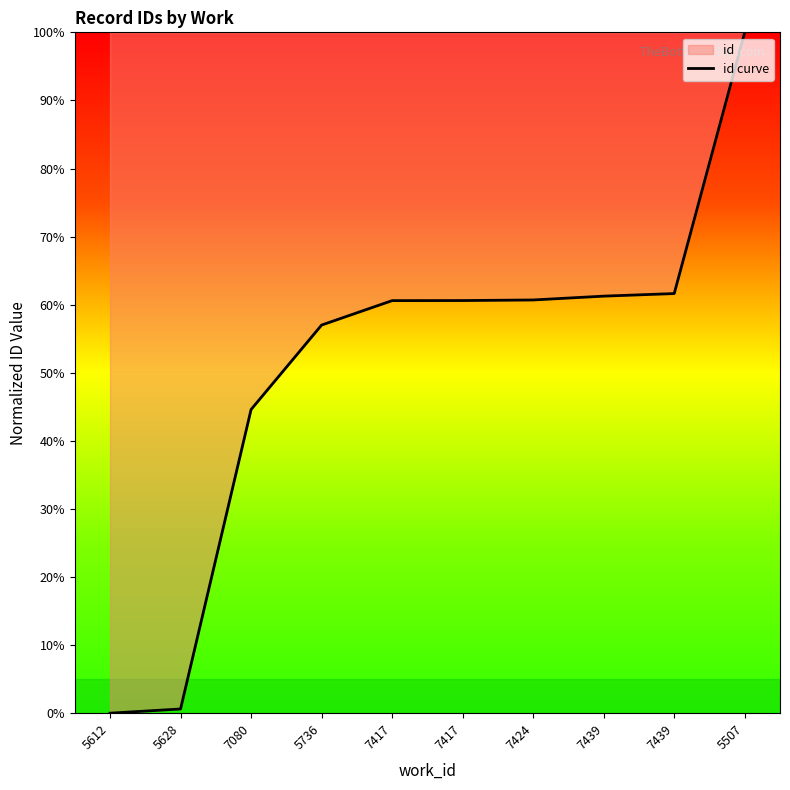

What is the maximum value shown in the chart?

100.0